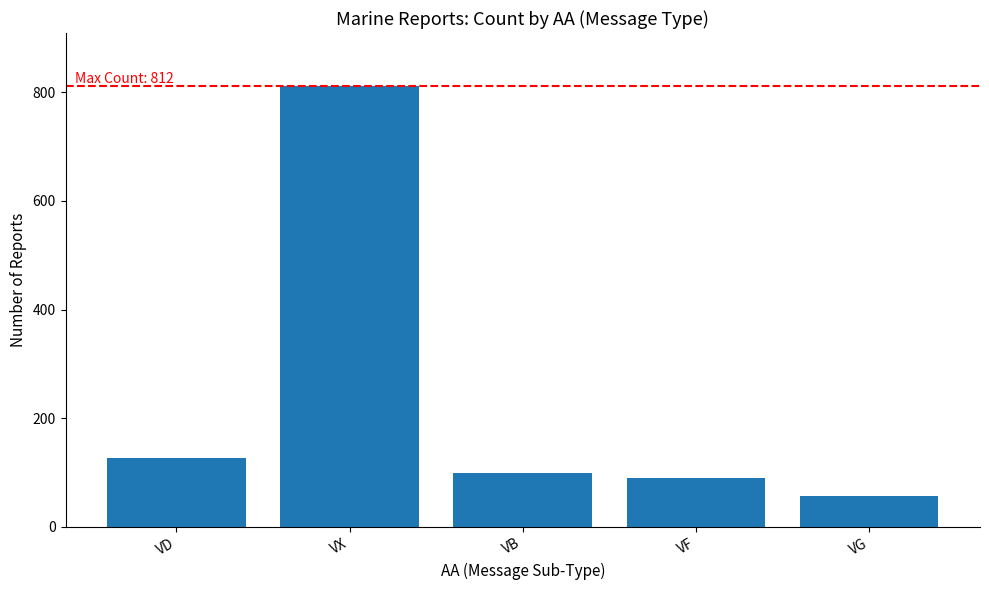

What is the label of the 5th bar from the right?

VD